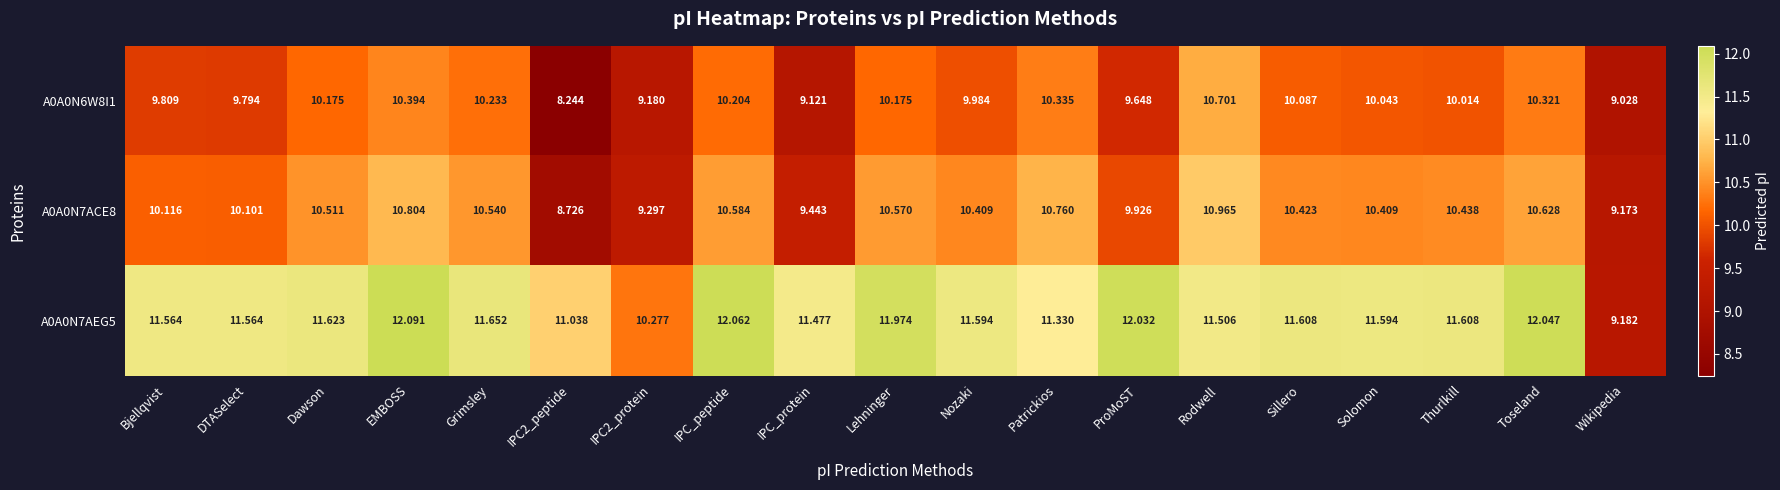

Count the number of categories in the chart.

19